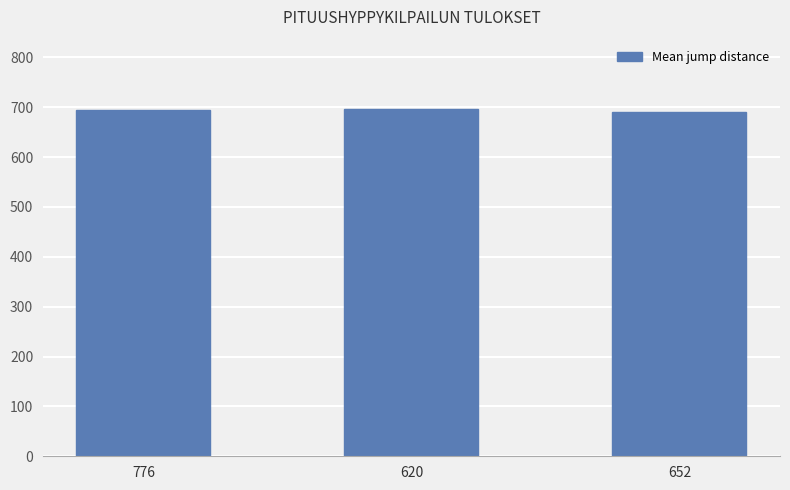

What is the change in value from 776 to 652?

-4.3